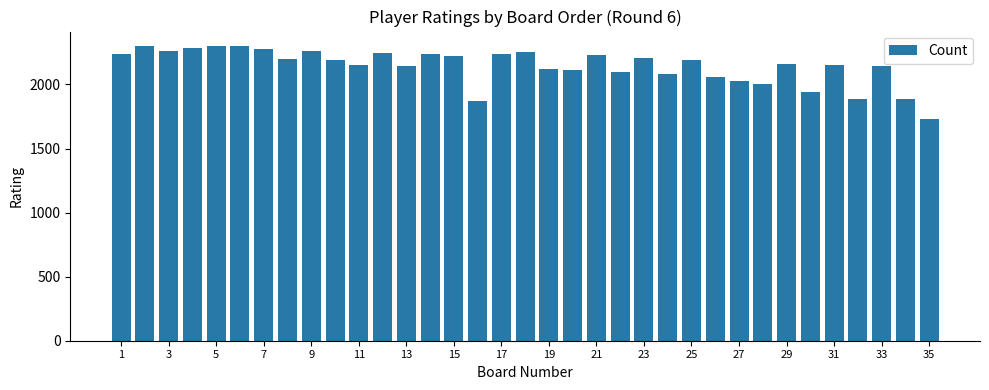

What is the difference between the second highest and minimum values?

571